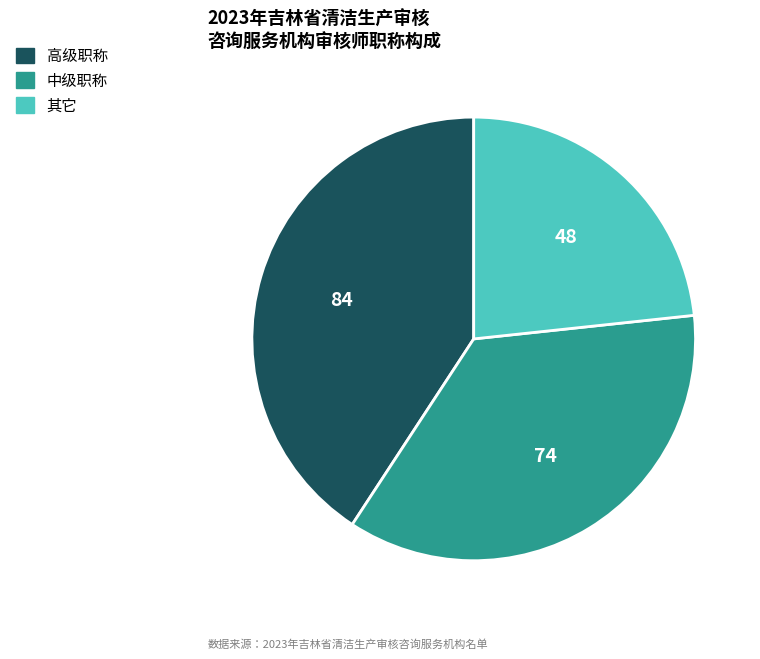

Rank the categories by value from highest to lowest.

高级职称, 中级职称, 其它